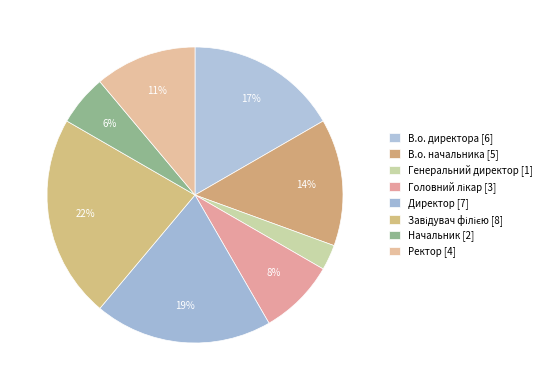

Is there a majority slice in this chart?

No